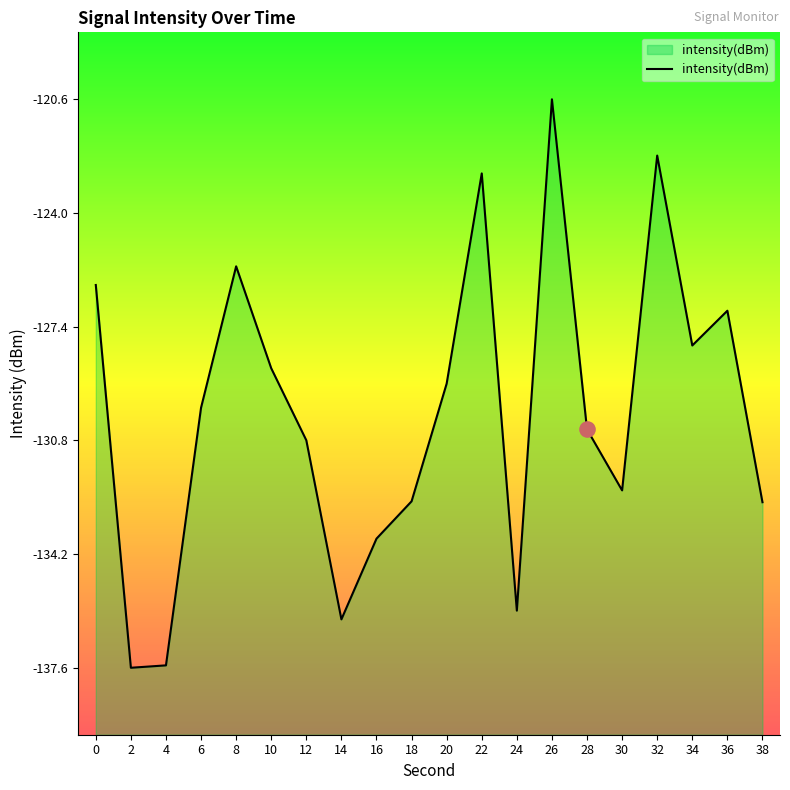

Between 28 and 8, which is larger?

8